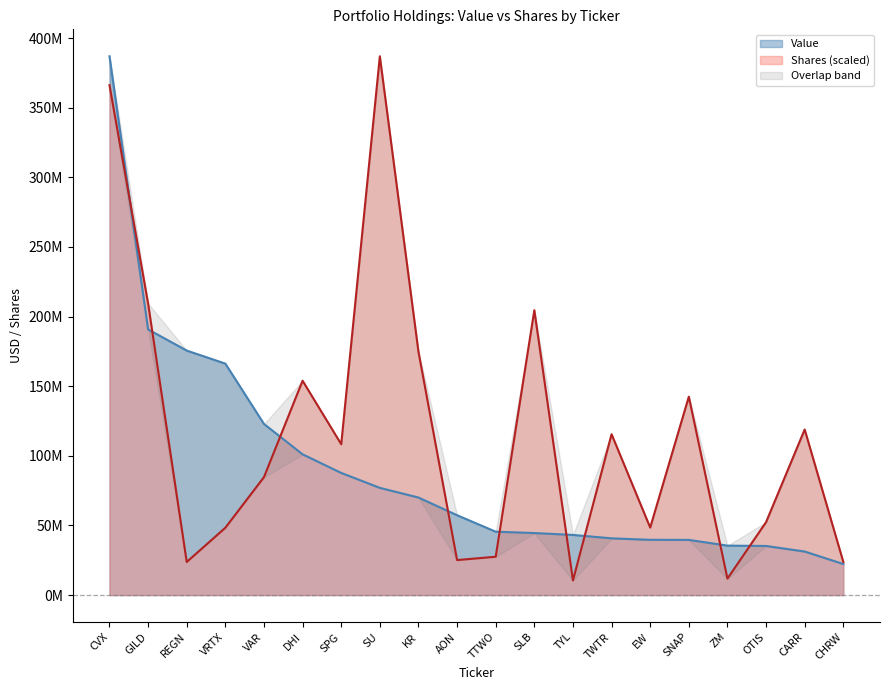

What is the sum of the Value values at CHRW and TTWO?

67849000.0